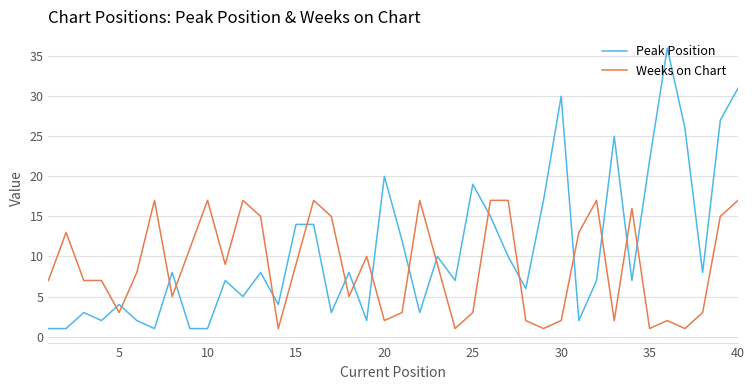

Which series has the largest range (max minus min)?

Peak Position